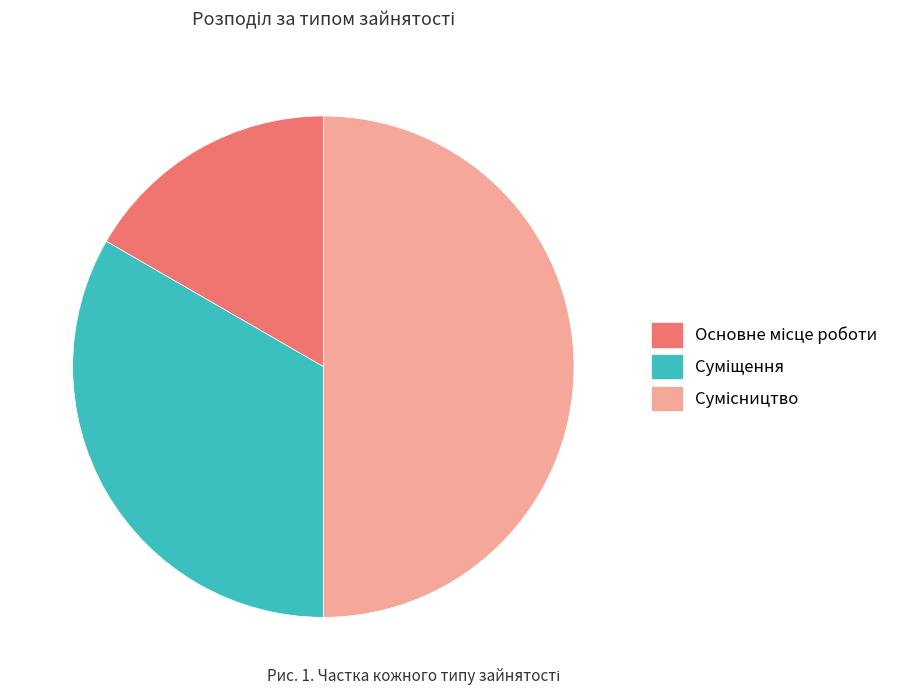

What is the ratio of the value at Основне місце роботи to the value at Суміщення?

0.5